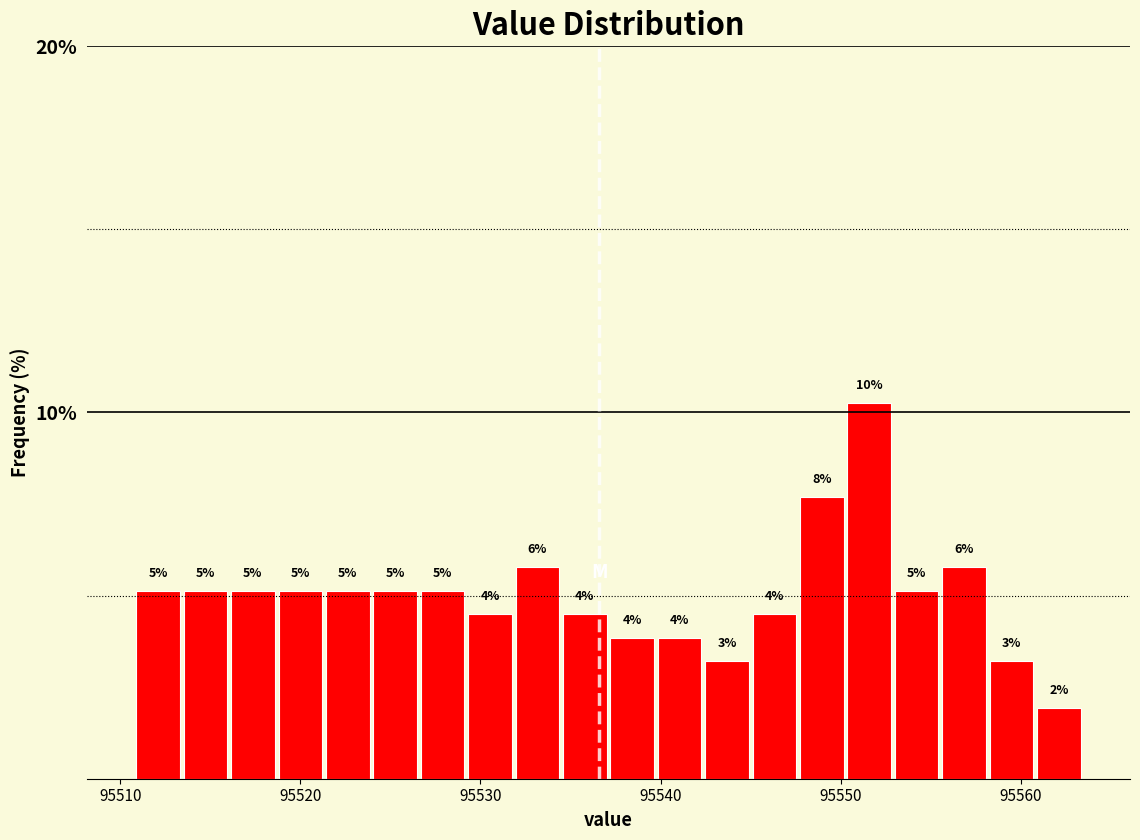

Around what value on the x-axis is the tallest bar? Give the approximate position of its centre, as read against the axis.

95552